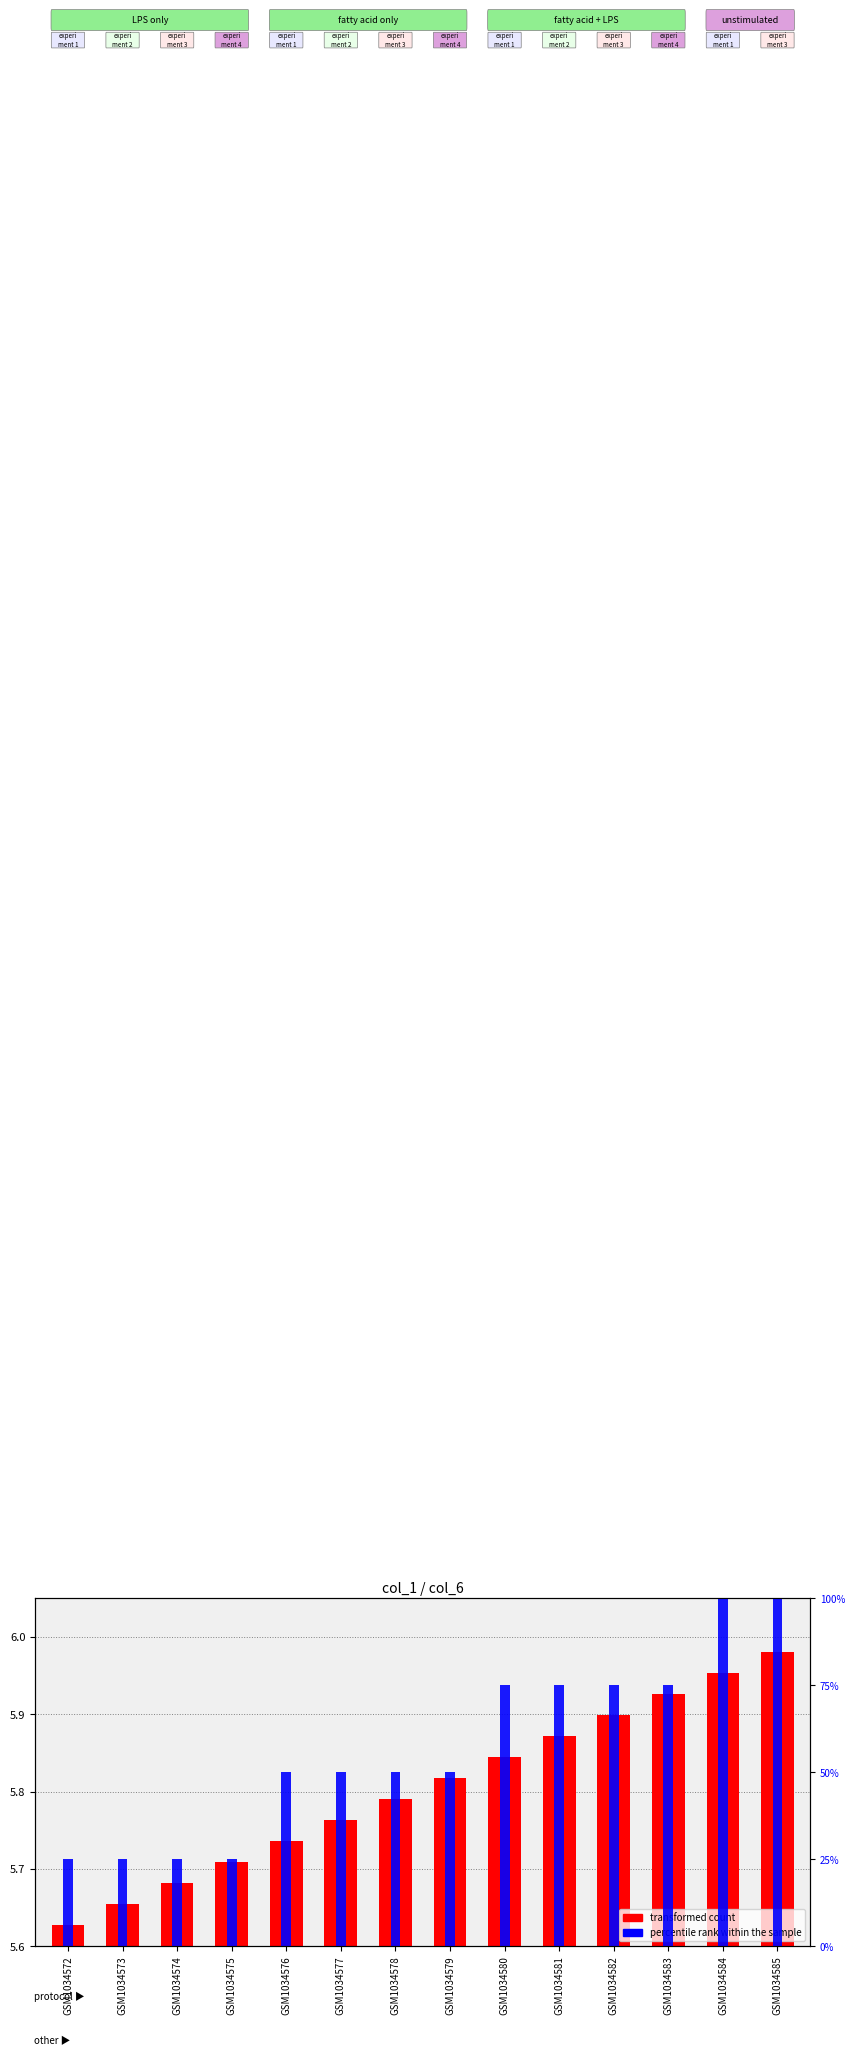

How many series are shown in this chart?

2